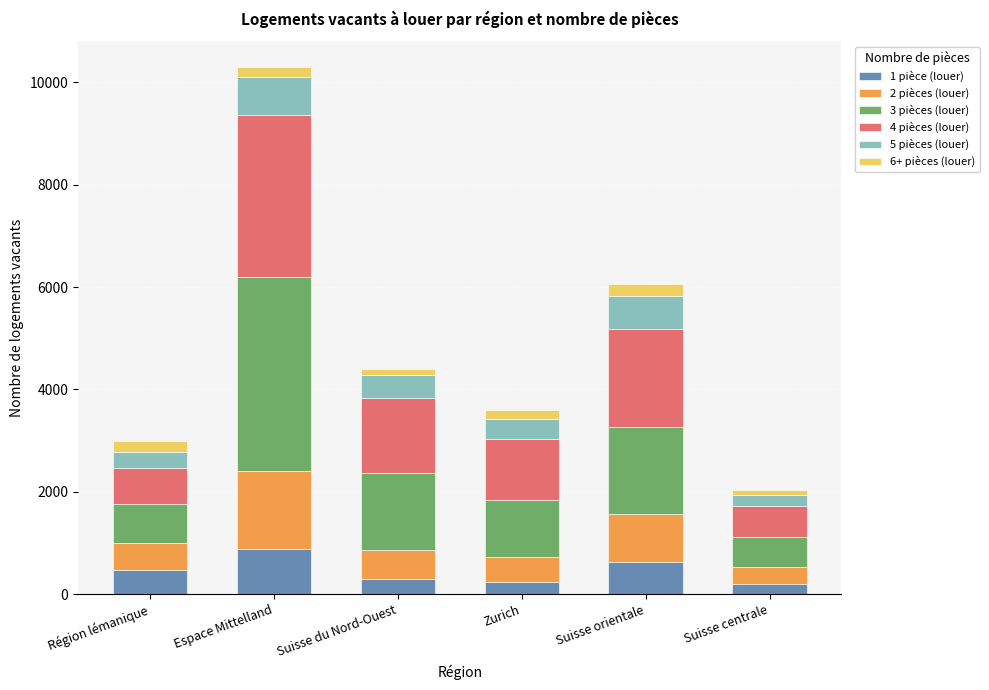

At which label does 1 pièce (louer) reach its peak?

Espace Mittelland